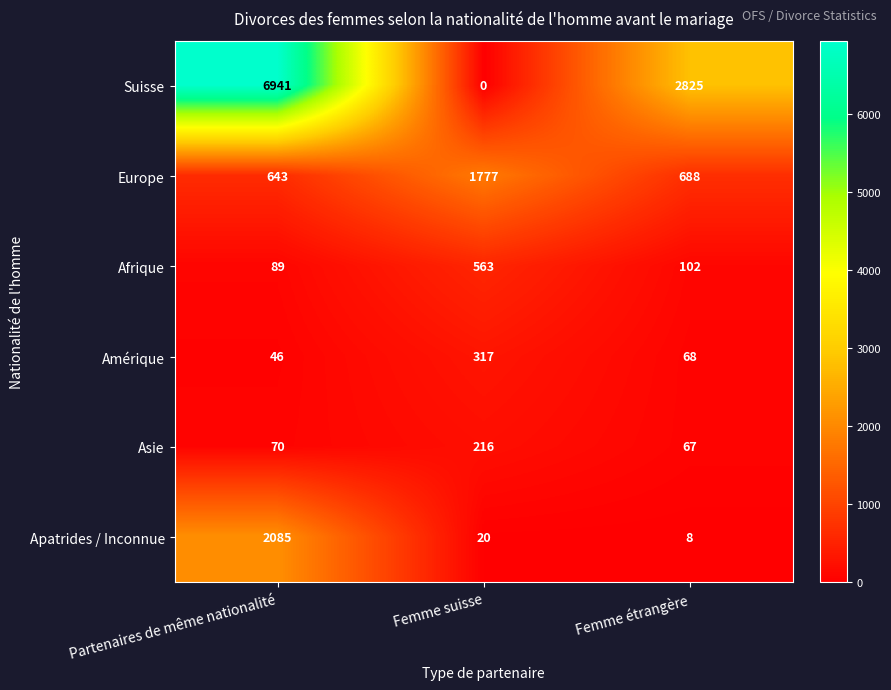

Which series has the largest total across all categories?

Suisse